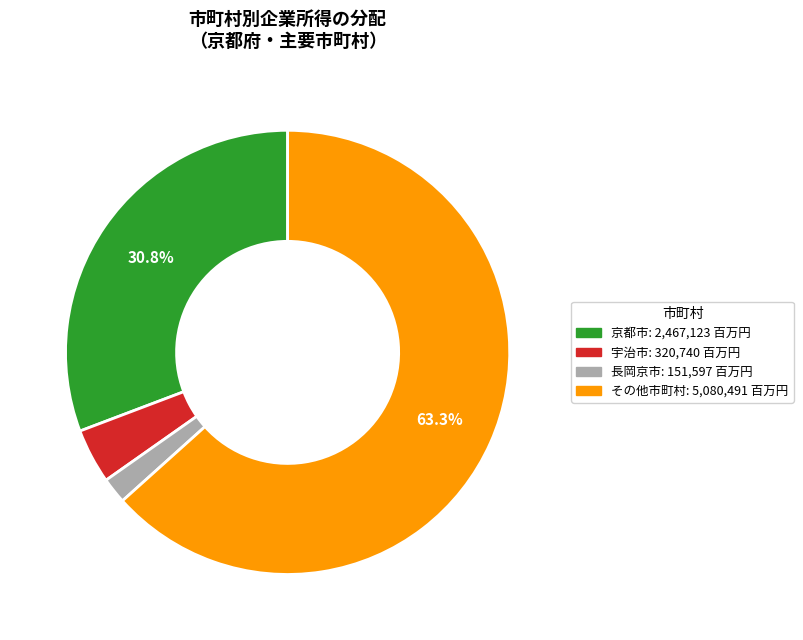

Is there a majority slice in this chart?

Yes